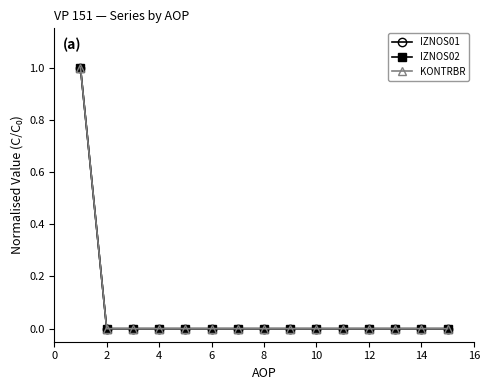

Is this an area chart (filled region under the line)?

No